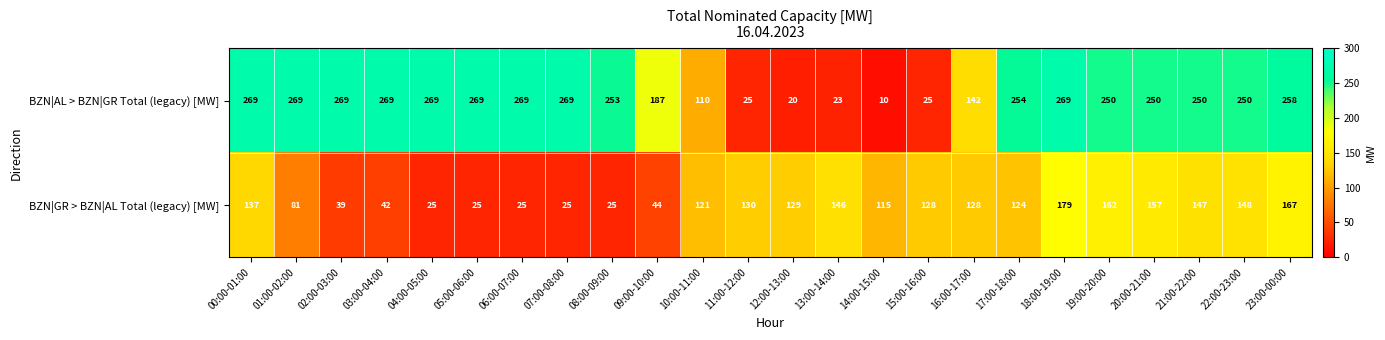

Which series has the largest total across all categories?

BZN|AL > BZN|GR Total (legacy) [MW]